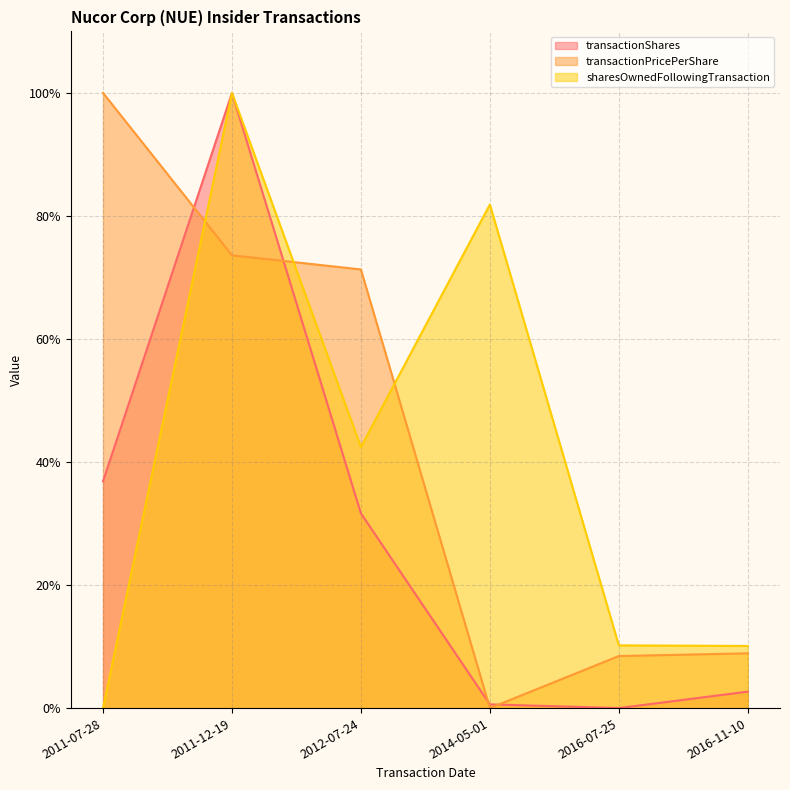

Where is the first local maximum for sharesOwnedFollowingTransaction?

2011-12-19